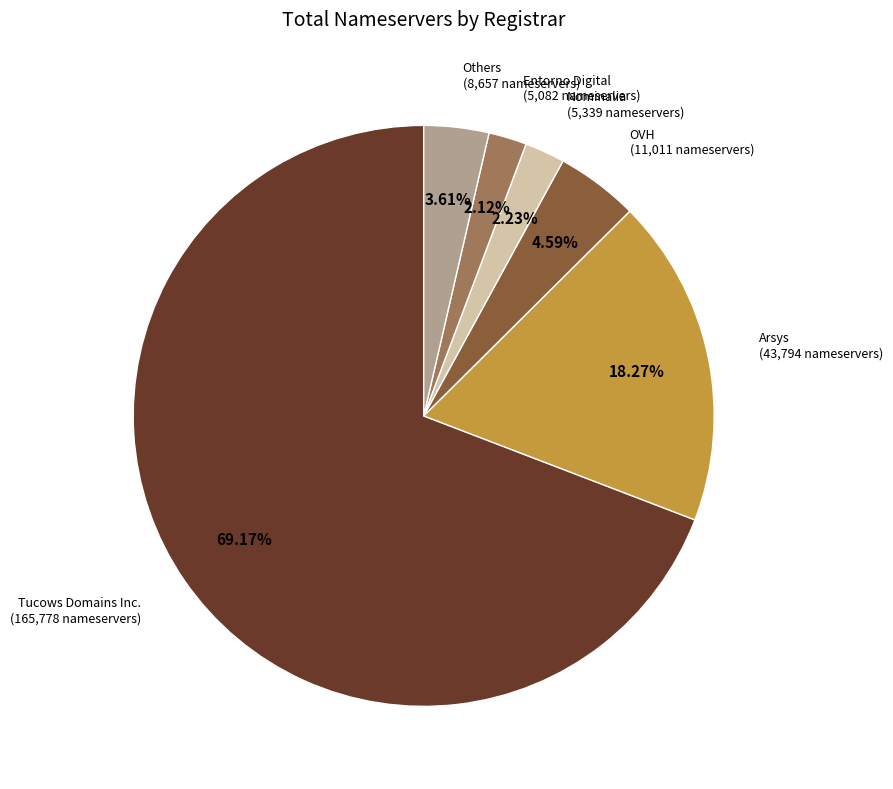

How many segments does this pie chart have?

6